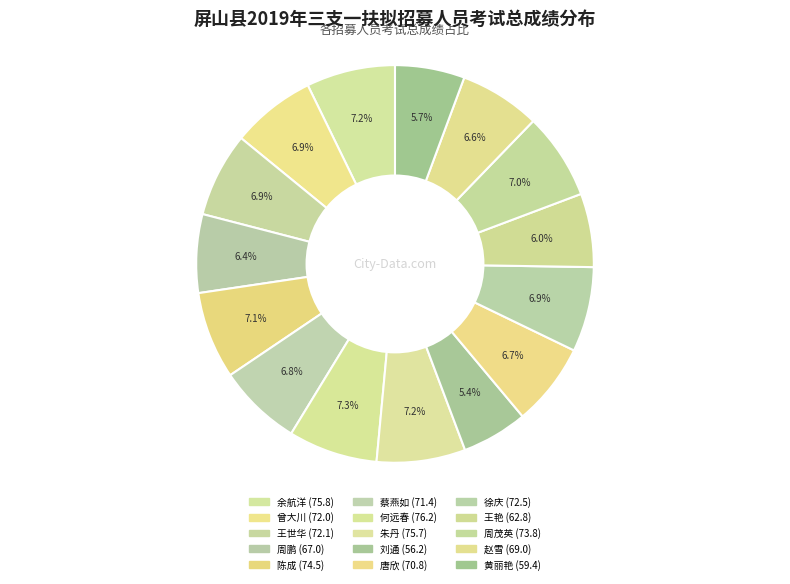

What percentage do 余航洋 and 周鹏 together represent?

13.6%